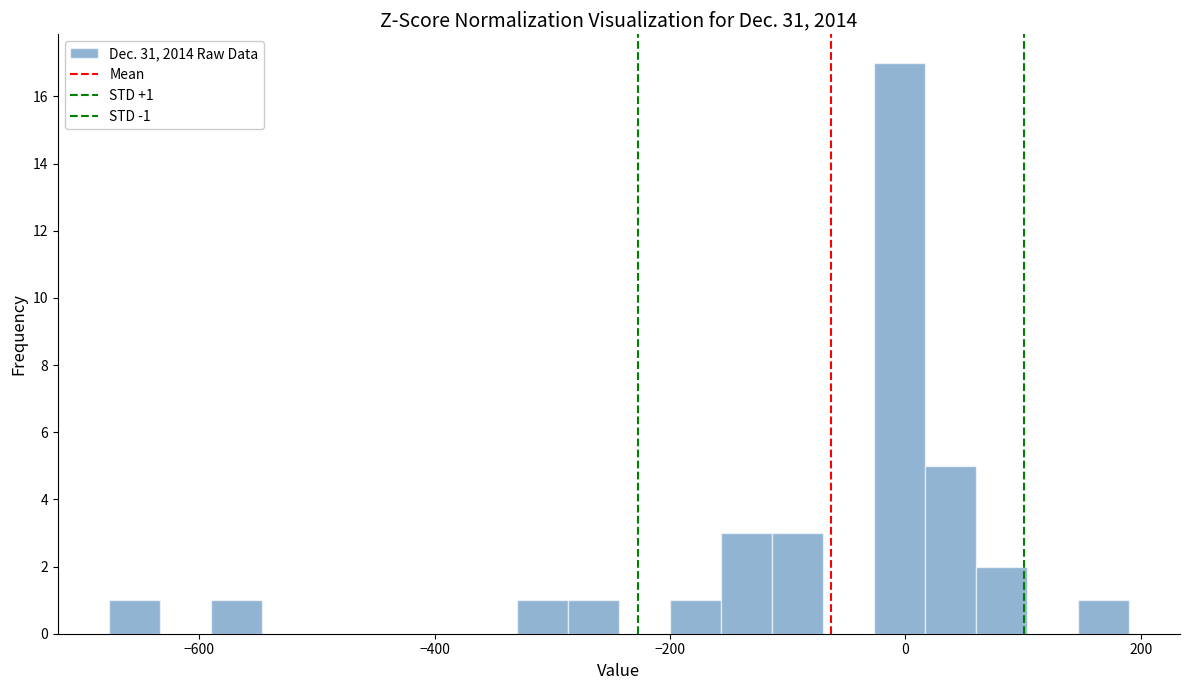

Read against the x-axis, roughly where is the centre of the tallest bar?

0